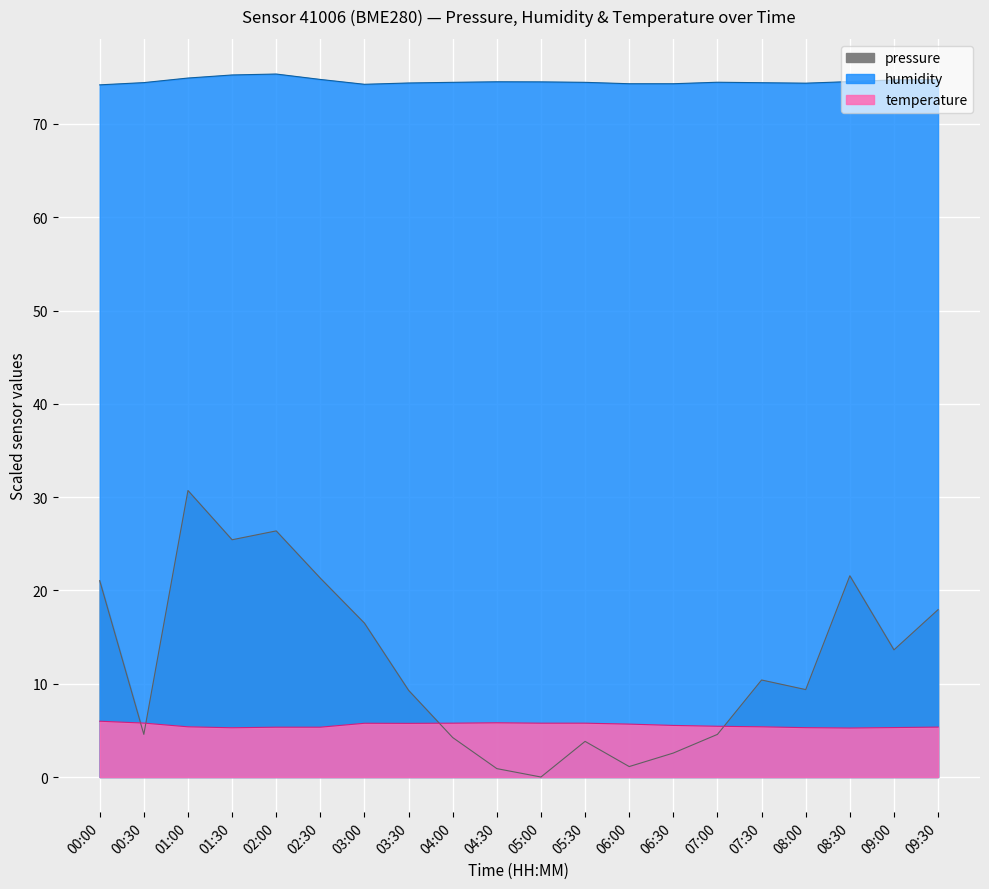

At which category does the chart reach its peak across all series?

02:00